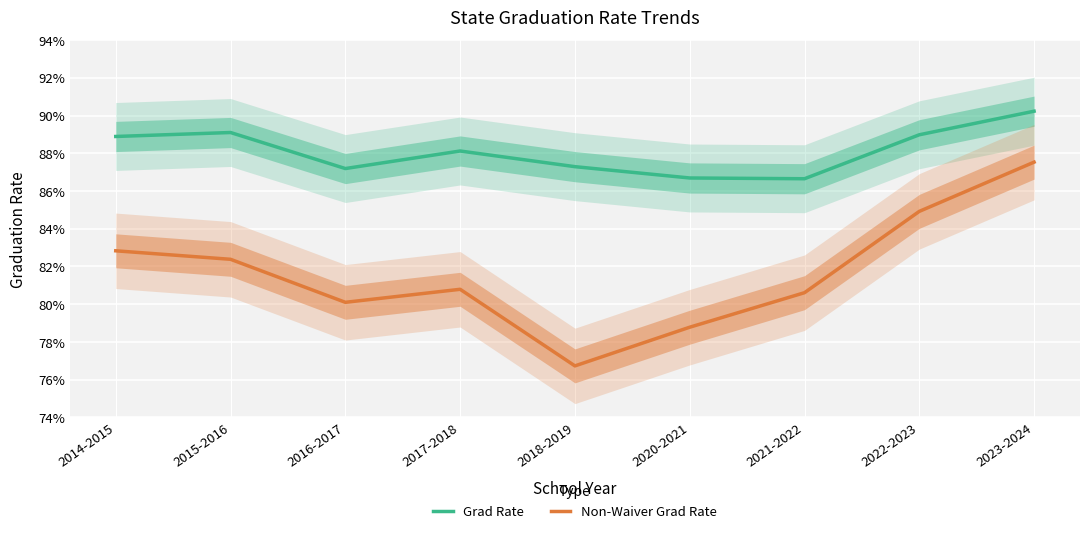

What is the total value across all series at 2014-2015?

1.7